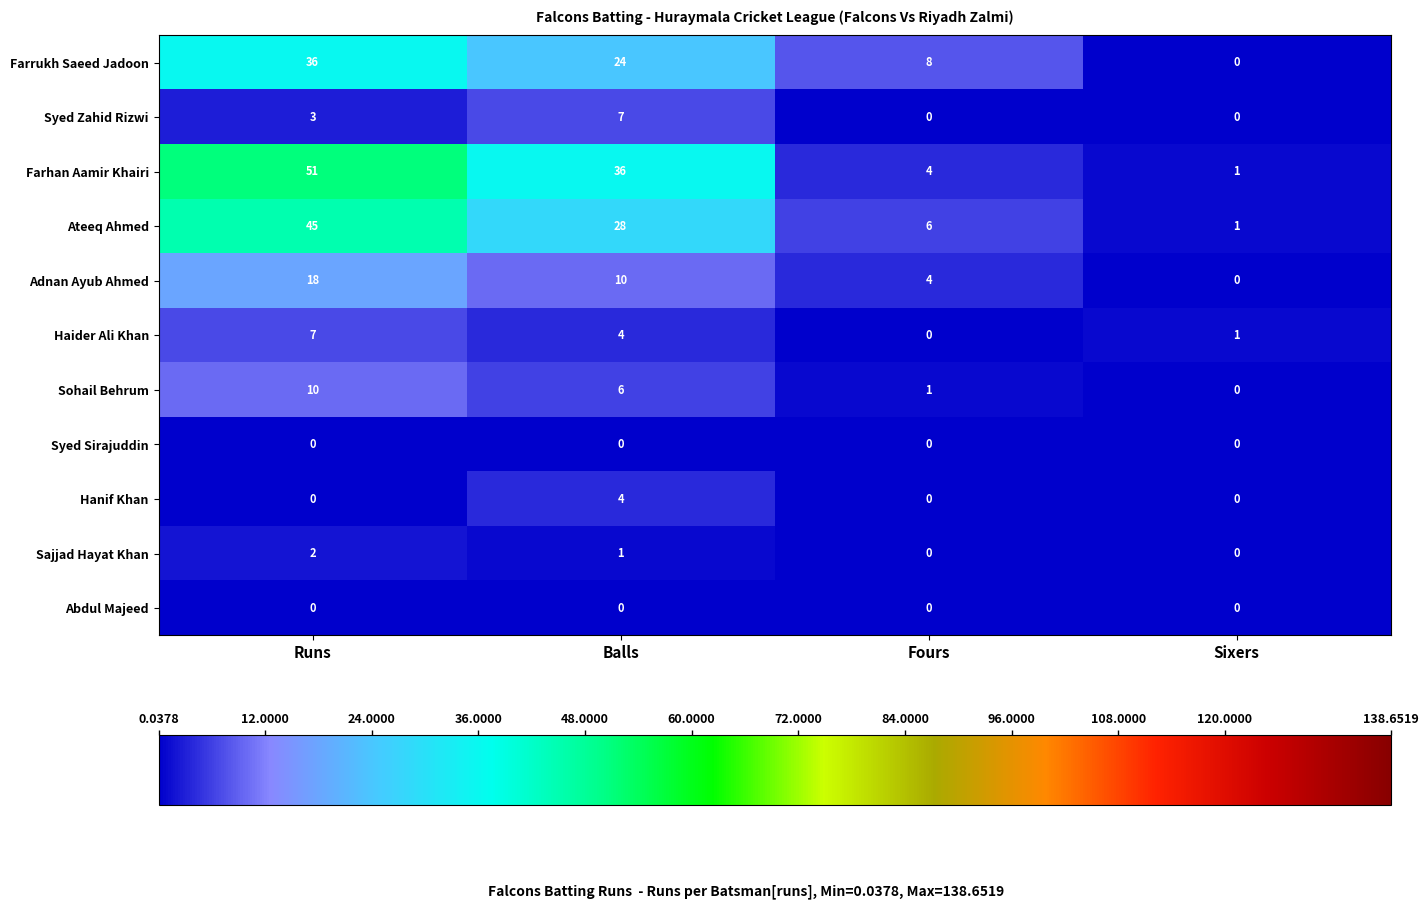

The value of Sohail Behrum at Sixers is 0. True or false?

True